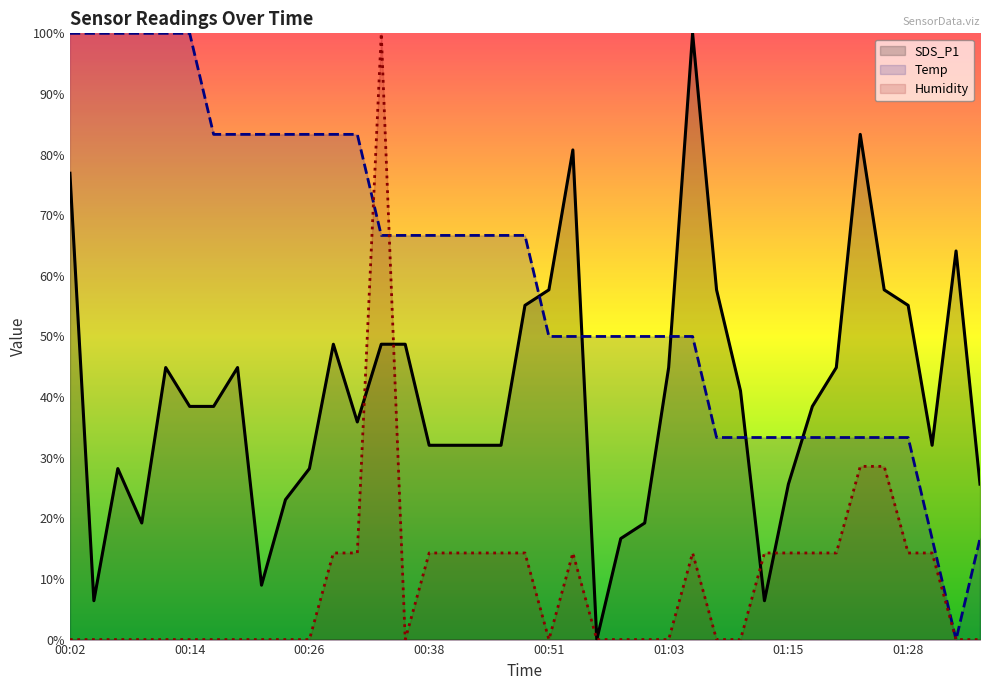

Reading left to right, extract all data points from this chart.

SDS_P1: 00:02=0.8	00:04=0.1	00:07=0.3	00:09=0.2	00:12=0.4	00:14=0.4	00:16=0.4	00:19=0.4	00:21=0.1	00:24=0.2	00:26=0.3	00:29=0.5	00:31=0.4	00:34=0.5	00:36=0.5	00:38=0.3	00:41=0.3	00:43=0.3	00:46=0.3	00:48=0.6	00:51=0.6	00:53=0.8	00:56=0.0	00:58=0.2	01:01=0.2	01:03=0.4	01:05=1.0	01:08=0.6	01:10=0.4	01:13=0.1	01:15=0.3	01:18=0.4	01:20=0.4	01:23=0.8	01:25=0.6	01:28=0.6	01:30=0.3	01:35=0.6	01:38=0.3
Temp: 00:02=1.0	00:04=1.0	00:07=1.0	00:09=1.0	00:12=1.0	00:14=1.0	00:16=0.8	00:19=0.8	00:21=0.8	00:24=0.8	00:26=0.8	00:29=0.8	00:31=0.8	00:34=0.7	00:36=0.7	00:38=0.7	00:41=0.7	00:43=0.7	00:46=0.7	00:48=0.7	00:51=0.5	00:53=0.5	00:56=0.5	00:58=0.5	01:01=0.5	01:03=0.5	01:05=0.5	01:08=0.3	01:10=0.3	01:13=0.3	01:15=0.3	01:18=0.3	01:20=0.3	01:23=0.3	01:25=0.3	01:28=0.3	01:30=0.2	01:35=0.0	01:38=0.2
Humidity: 00:02=0.0	00:04=0.0	00:07=0.0	00:09=0.0	00:12=0.0	00:14=0.0	00:16=0.0	00:19=0.0	00:21=0.0	00:24=0.0	00:26=0.0	00:29=0.1	00:31=0.1	00:34=1.0	00:36=0.0	00:38=0.1	00:41=0.1	00:43=0.1	00:46=0.1	00:48=0.1	00:51=0.0	00:53=0.1	00:56=0.0	00:58=0.0	01:01=0.0	01:03=0.0	01:05=0.1	01:08=0.0	01:10=0.0	01:13=0.1	01:15=0.1	01:18=0.1	01:20=0.1	01:23=0.3	01:25=0.3	01:28=0.1	01:30=0.1	01:35=0.0	01:38=0.0